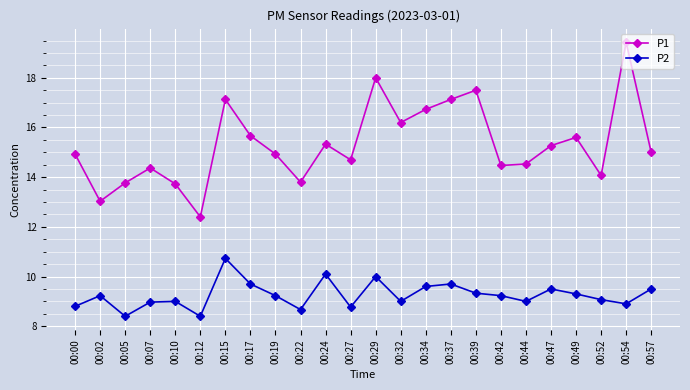

Rank the series by their average value, from highest to lowest.

P1, P2